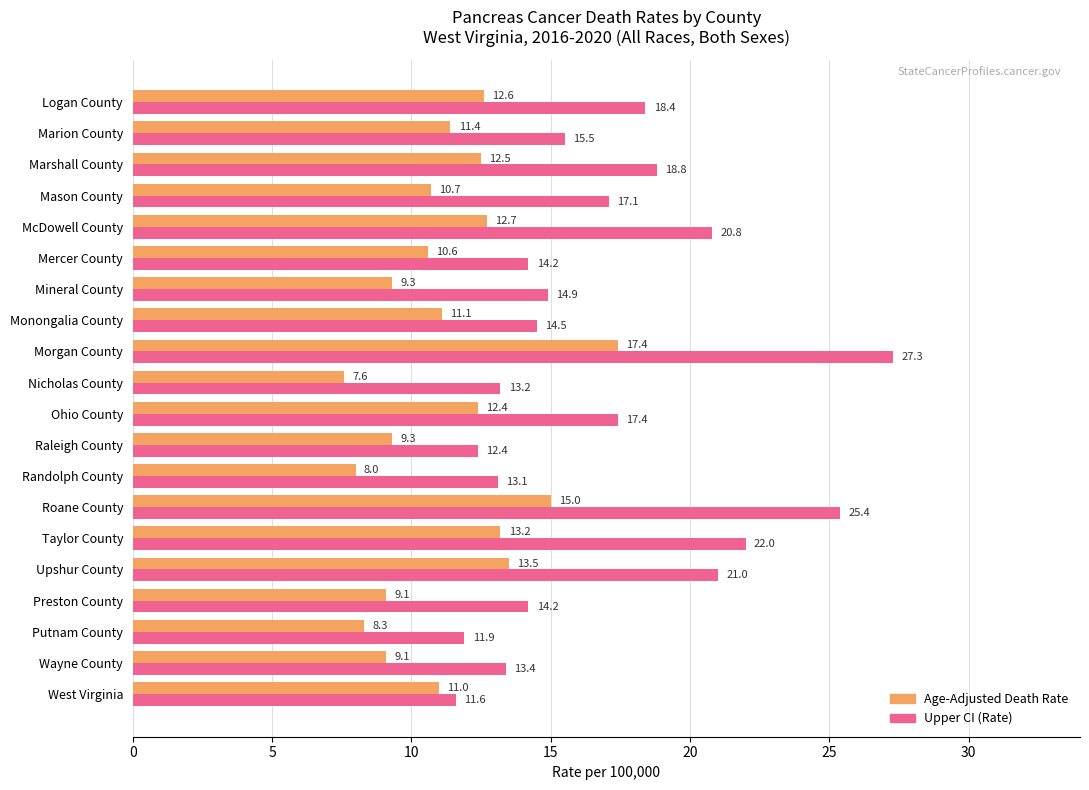

What is the minimum value for Upper CI (Rate)?

11.6